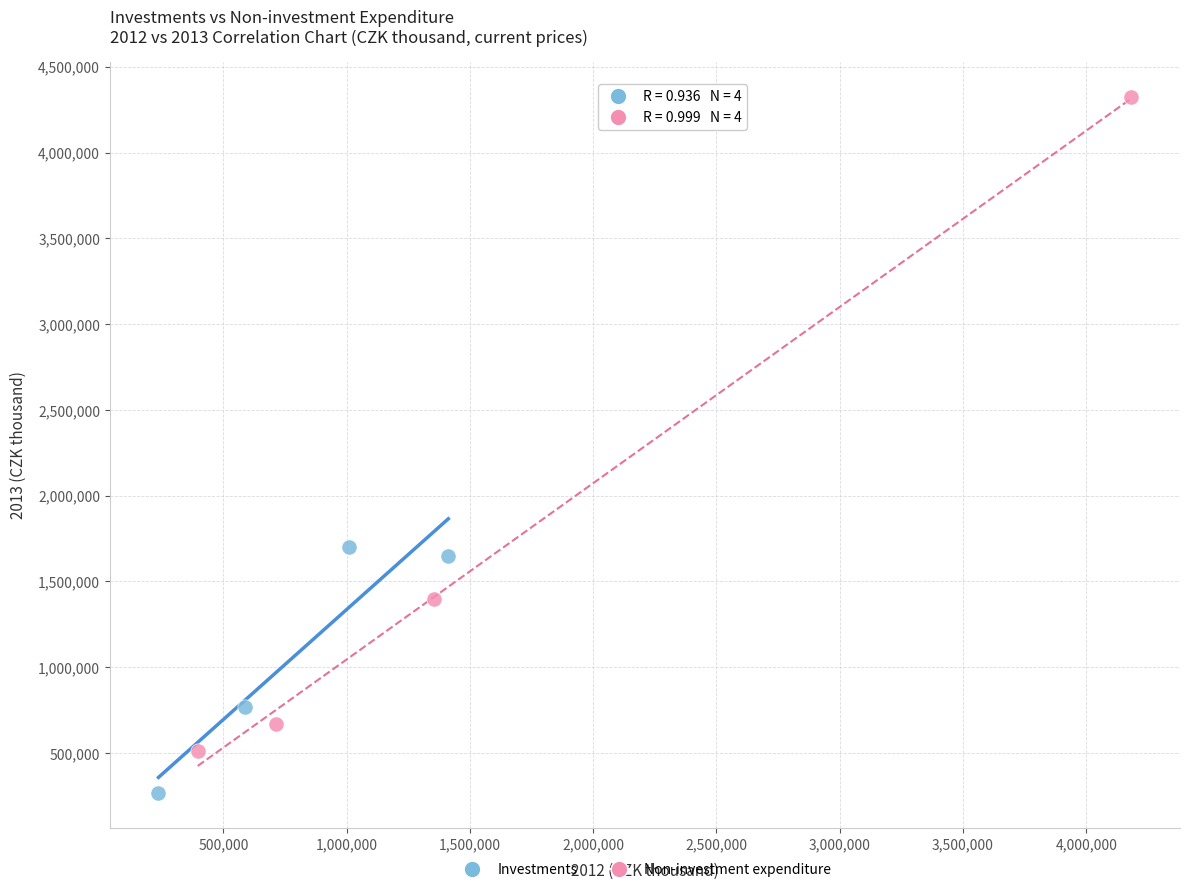

Which series has the largest Y range (max minus min)?

Non-investment expenditure